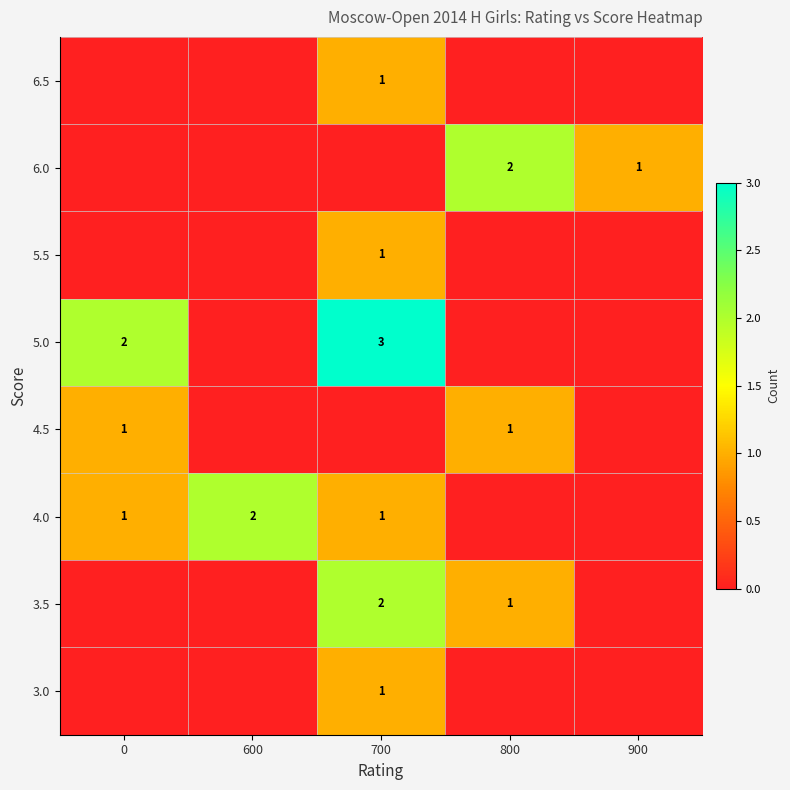

What is the greatest value displayed?

3